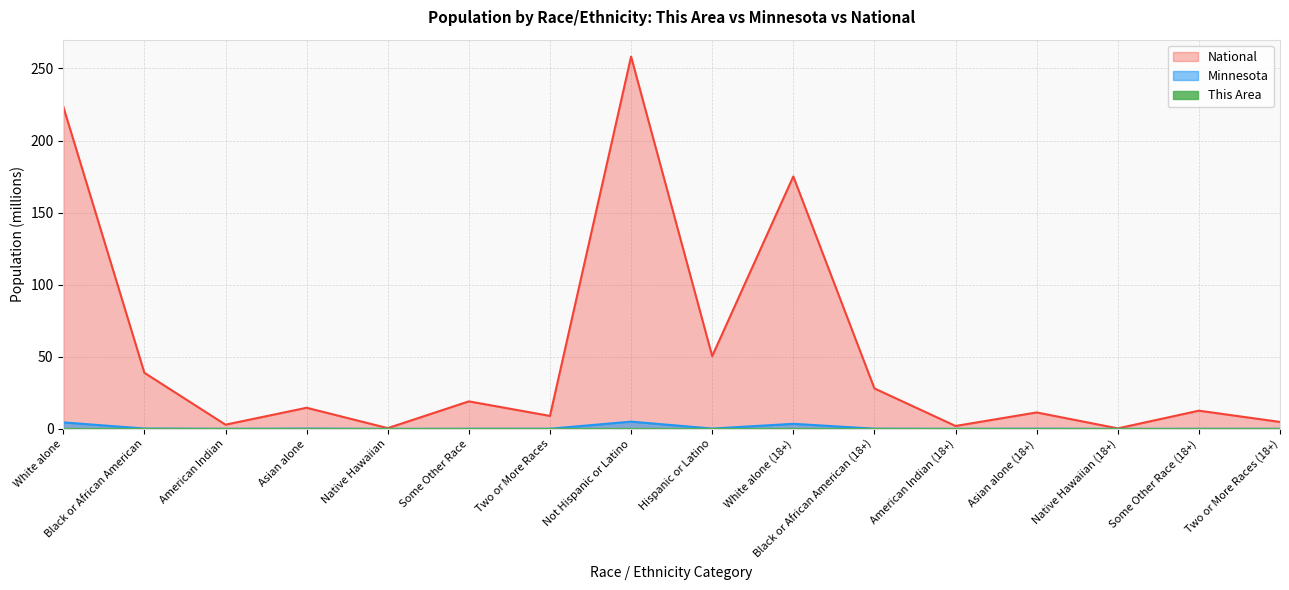

At how many categories does at least one series exceed 197?

2